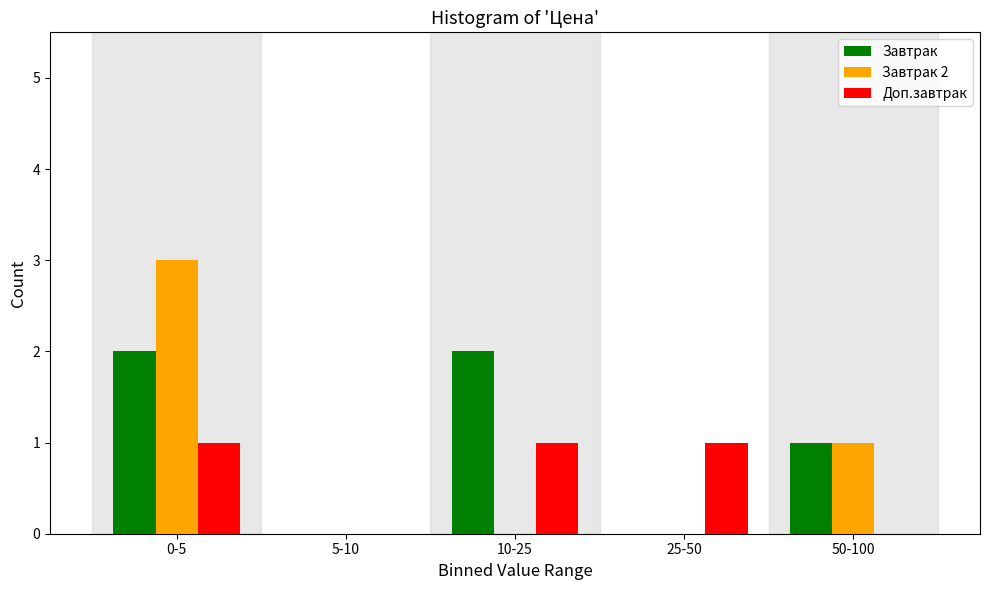

Reading left to right, what are all the values shown in this chart?

Завтрак: 0-5=2	5-10=0	10-25=2	25-50=0	50-100=1
Завтрак 2: 0-5=3	5-10=0	10-25=0	25-50=0	50-100=1
Доп.завтрак: 0-5=1	5-10=0	10-25=1	25-50=1	50-100=0